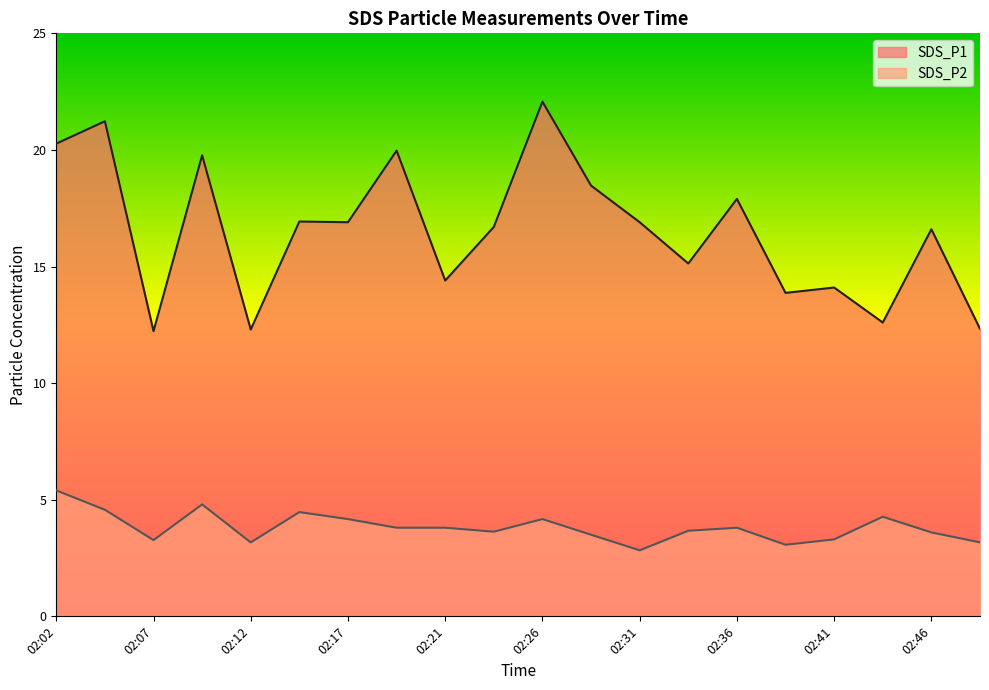

At which category is the sum across all series the highest?

02:26